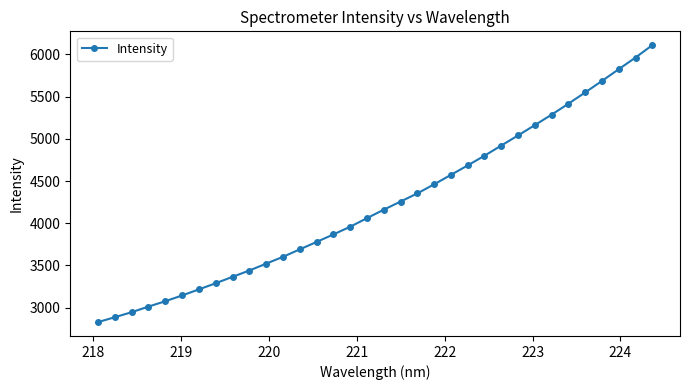

What is the value of the 29th point from the left?

5416.2